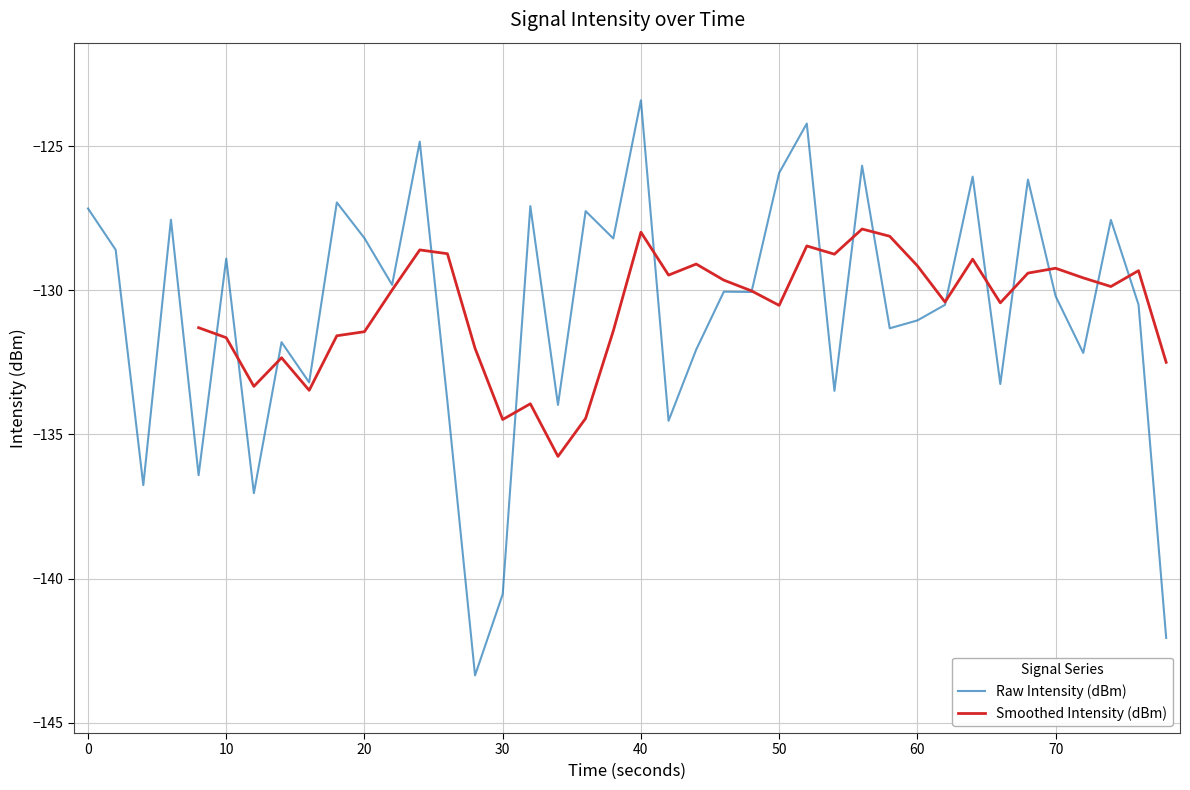

At which label does Raw Intensity (dBm) reach its peak?

40